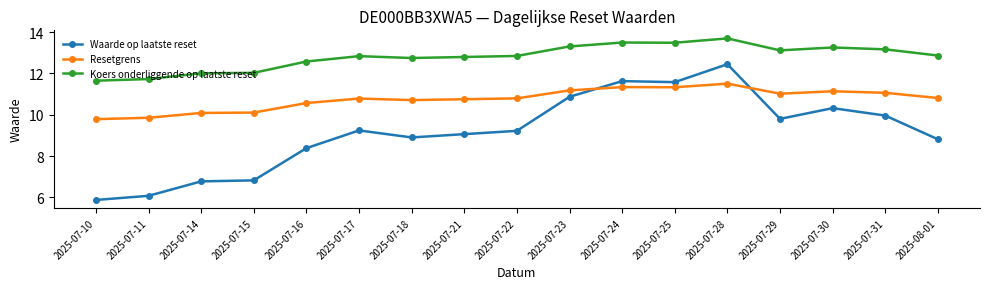

What is the minimum value for Resetgrens?

9.8